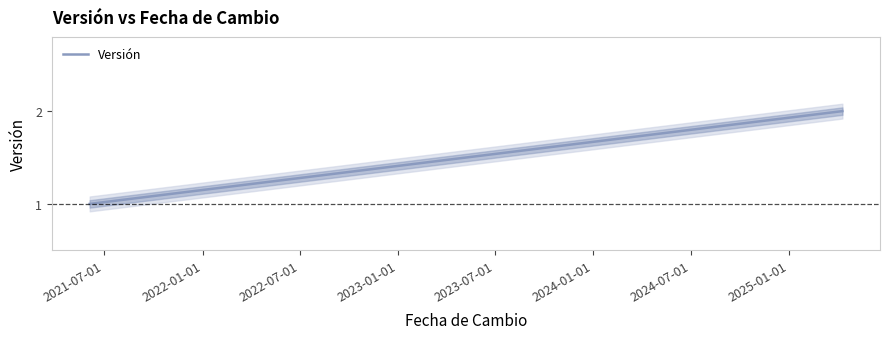

True or false: the data shows 1 at 2021-07-01.

False